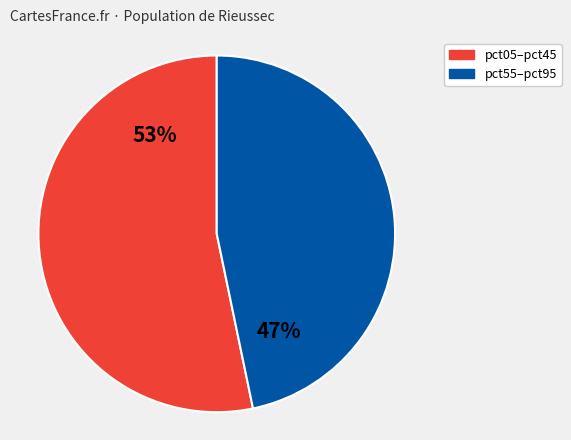

To the nearest percent, what portion does pct55–pct95 represent?

47%